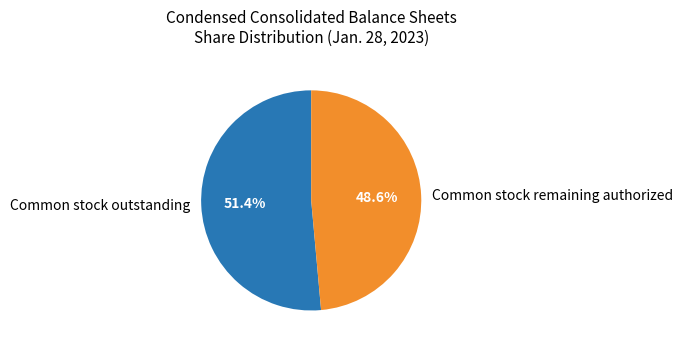

Which has a higher value, Common stock outstanding or Common stock remaining authorized?

Common stock outstanding